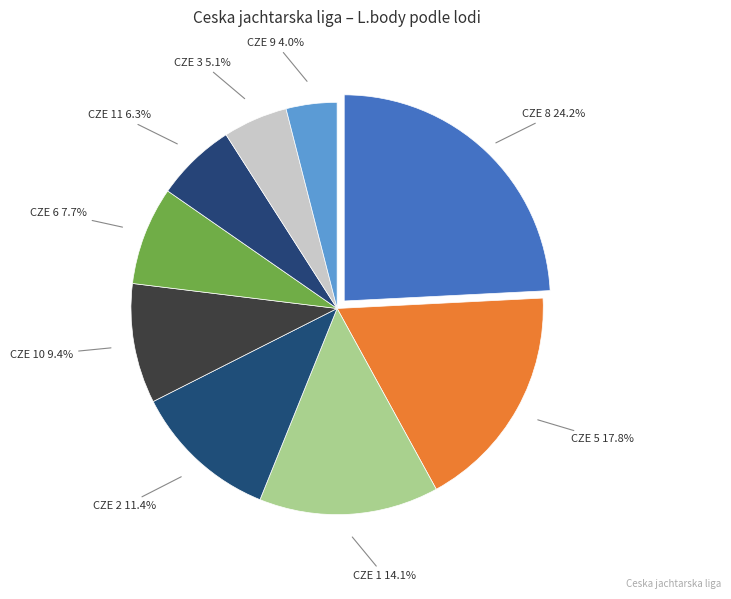

What percentage is the CZE 10 slice, to the nearest percent?

9%